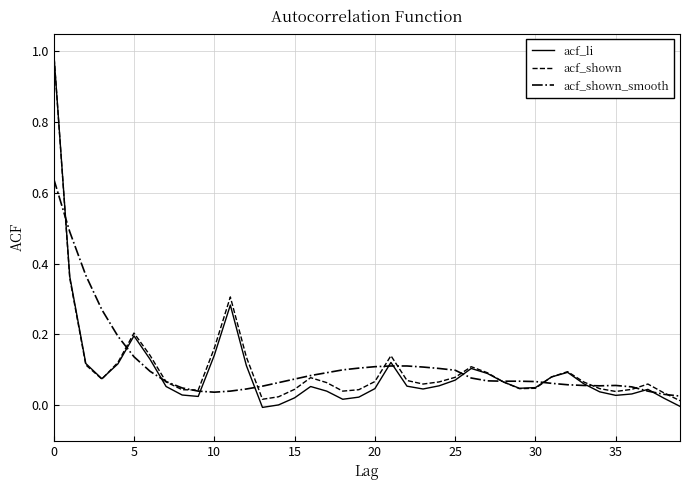

What is the greatest value displayed?

1.0